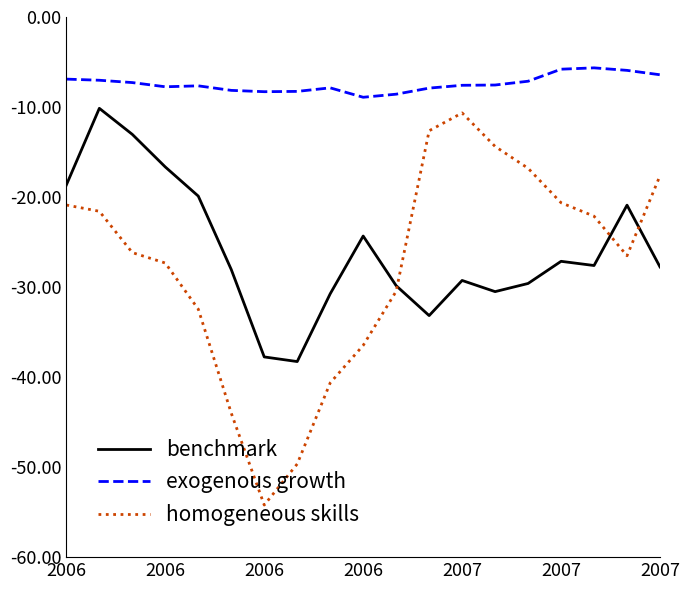

Does the chart have visible grid lines?

No